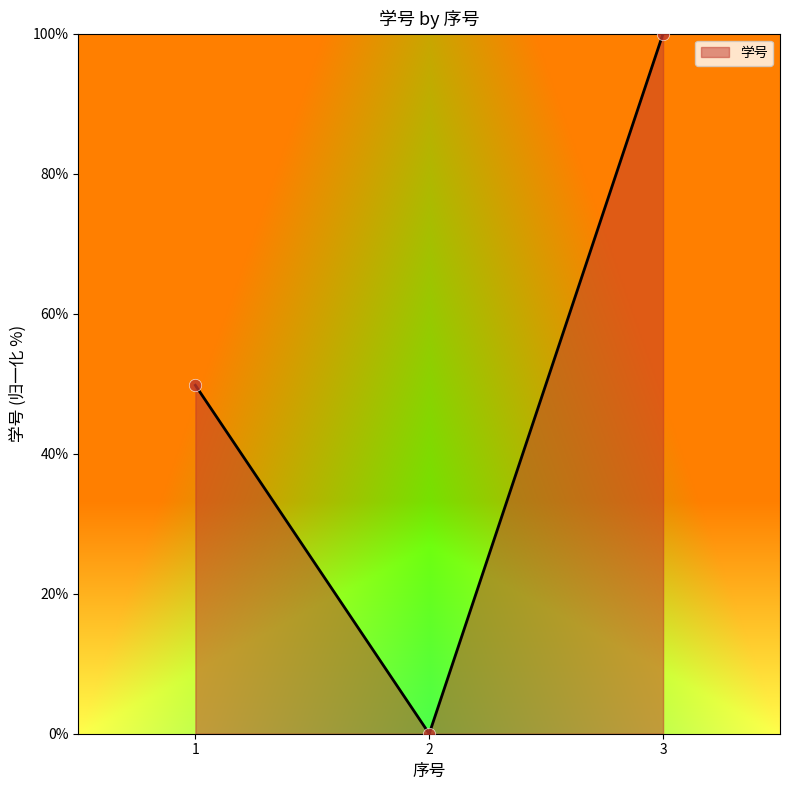

Which has a higher value, 3 or 2?

3